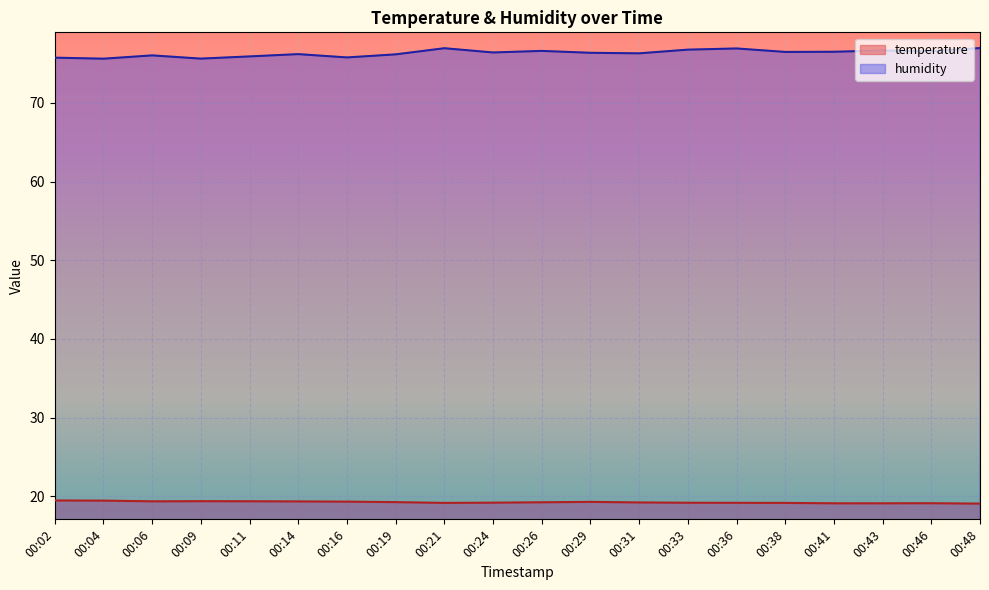

Between 00:16 and 00:19, which series saw the biggest shift?

humidity